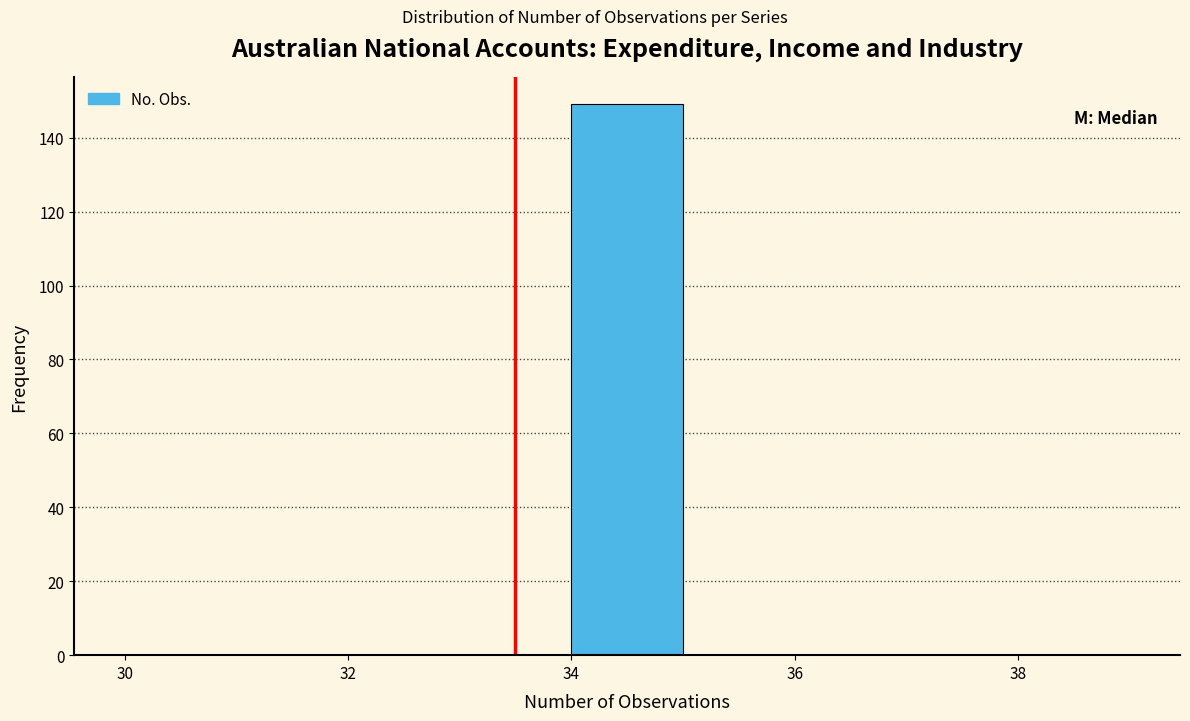

Reading left to right, list every bar in this chart as the range it spans on the x-axis followed by its height. The values are not printed on the chart, so give them approximately, as read against the axis.

30 to 31: 0
31 to 32: 0
32 to 33: 0
33 to 34: 0
34 to 35: 150
35 to 36: 0
36 to 37: 0
37 to 38: 0
38 to 39: 0